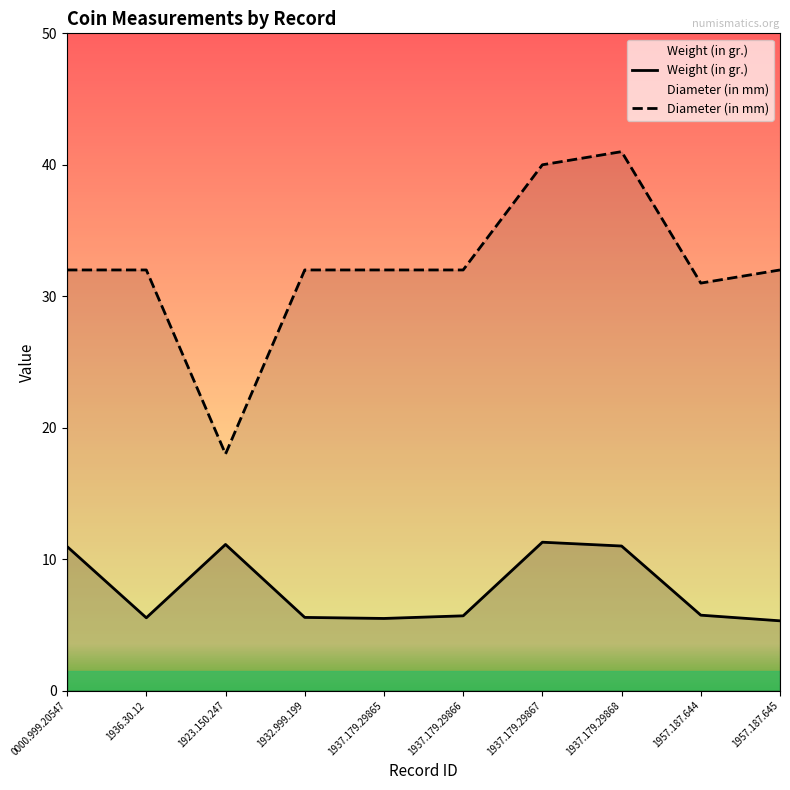

Which has a higher value, 1923.150.247 or 1937.179.29867?

1937.179.29867